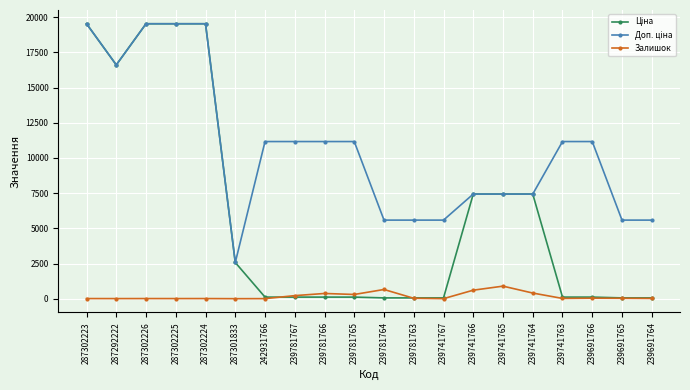

How many lines are shown in the chart?

3